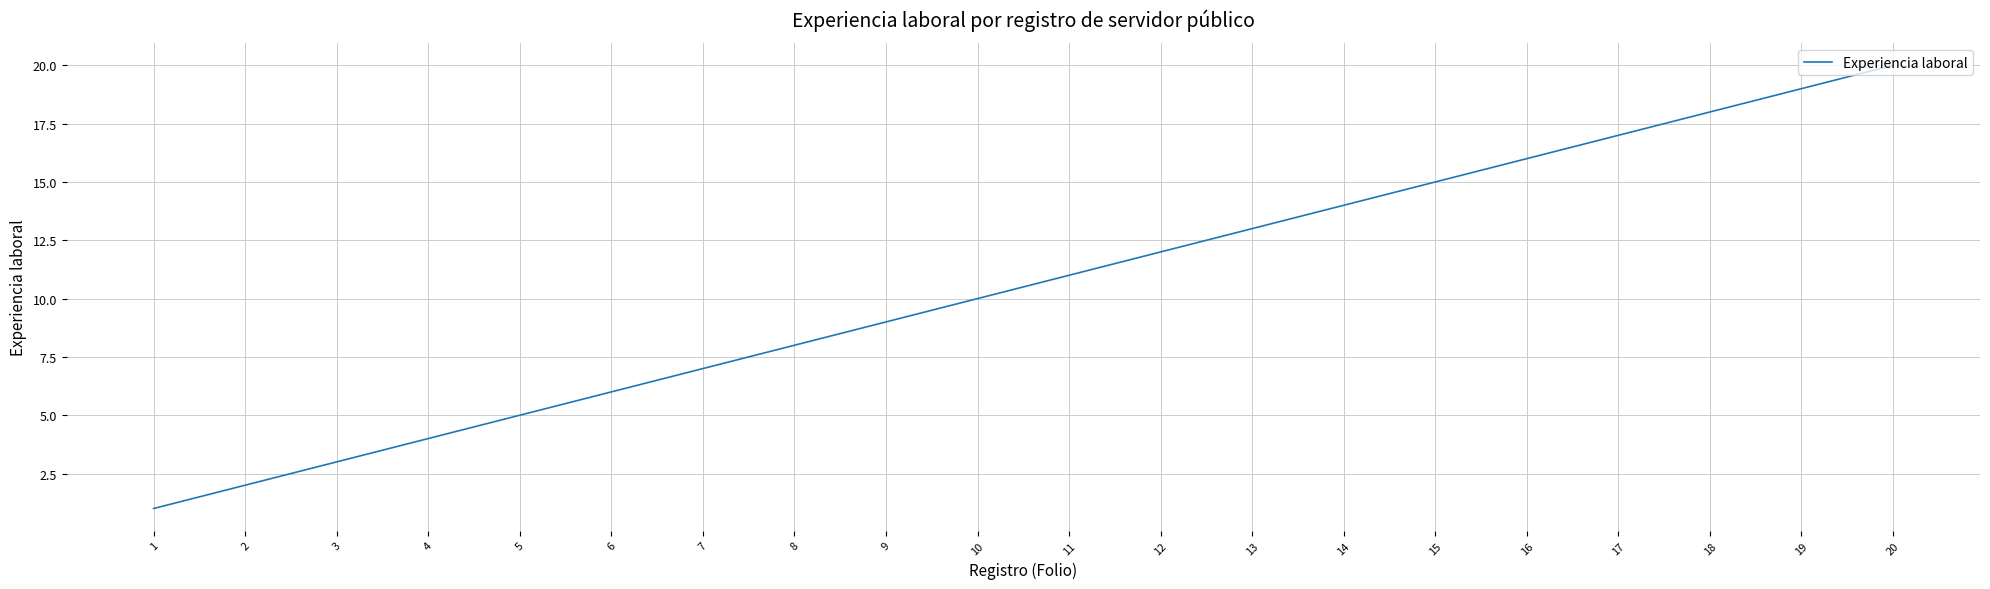

Reading right to left, transcribe all the data shown in this chart.

20=20	19=19	18=18	17=17	16=16	15=15	14=14	13=13	12=12	11=11	10=10	9=9	8=8	7=7	6=6	5=5	4=4	3=3	2=2	1=1